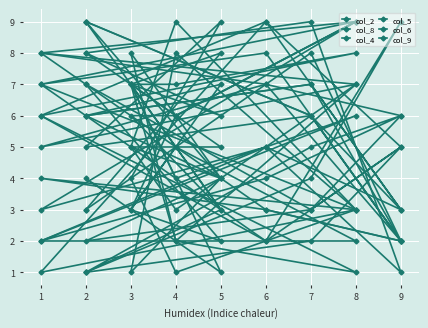

What is the smallest value displayed?

1